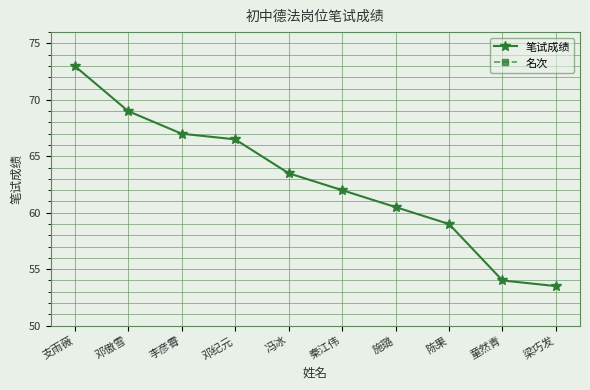

The 笔试成绩 series shows 89.3 at 冯冰. True or false?

False